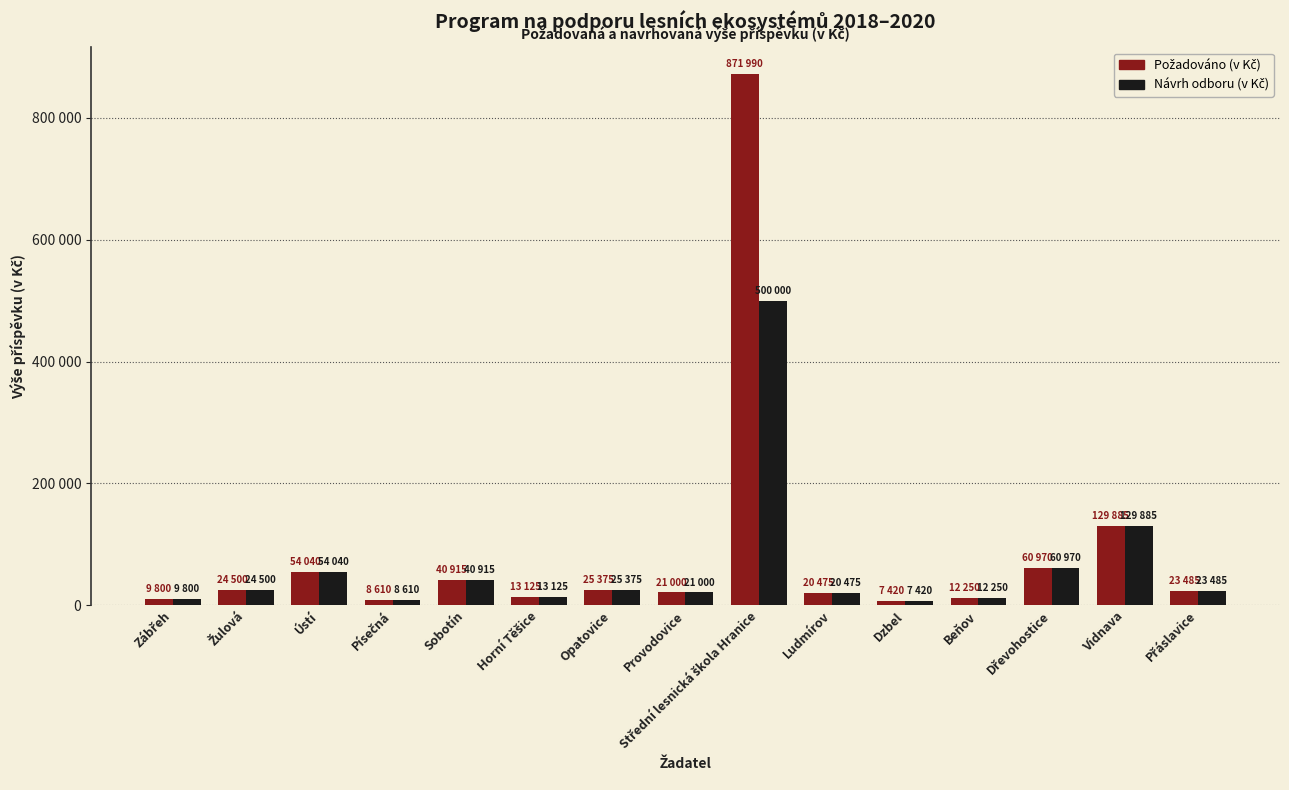

Reading left to right, extract all data points from this chart.

Požadováno (v Kč): Zábřeh=9800	Žulová=24500	Ústí=54040	Písečná=8610	Sobotín=40915	Horní Těšice=13125	Opatovice=25375	Provodovice=21000	Střední lesnická škola Hranice=871990	Ludmírov=20475	Dzbel=7420	Beňov=12250	Dřevohostice=60970	Vidnava=129885	Přáslavice=23485
Návrh odboru (v Kč): Zábřeh=9800	Žulová=24500	Ústí=54040	Písečná=8610	Sobotín=40915	Horní Těšice=13125	Opatovice=25375	Provodovice=21000	Střední lesnická škola Hranice=500000	Ludmírov=20475	Dzbel=7420	Beňov=12250	Dřevohostice=60970	Vidnava=129885	Přáslavice=23485